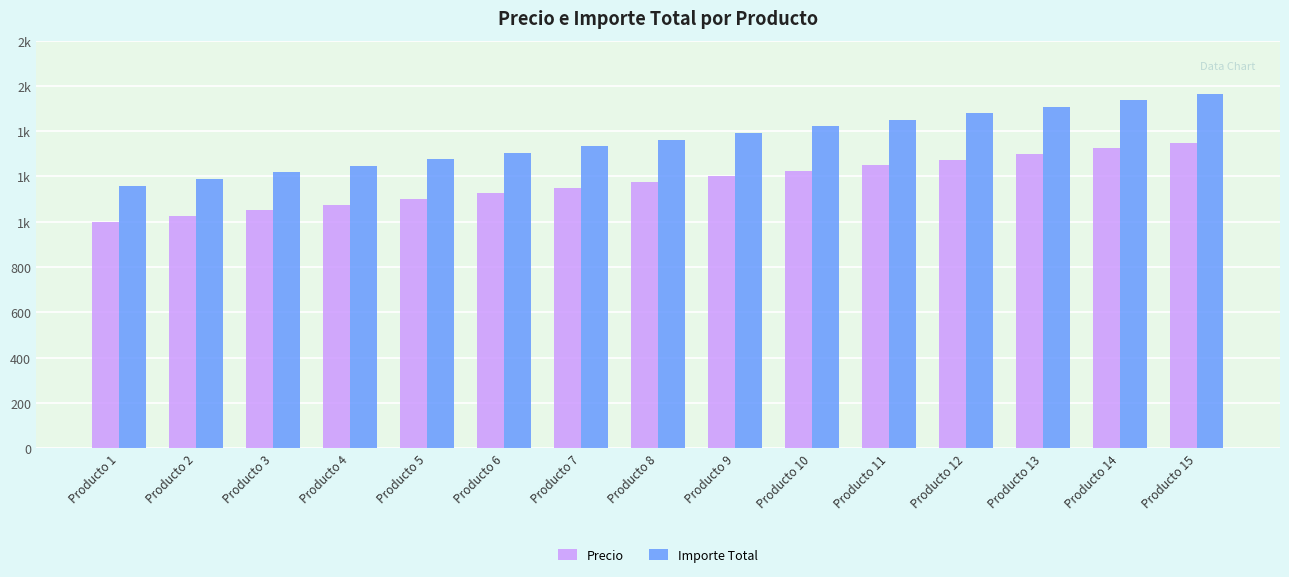

What is the spread (max minus min) of values at Producto 7?

184